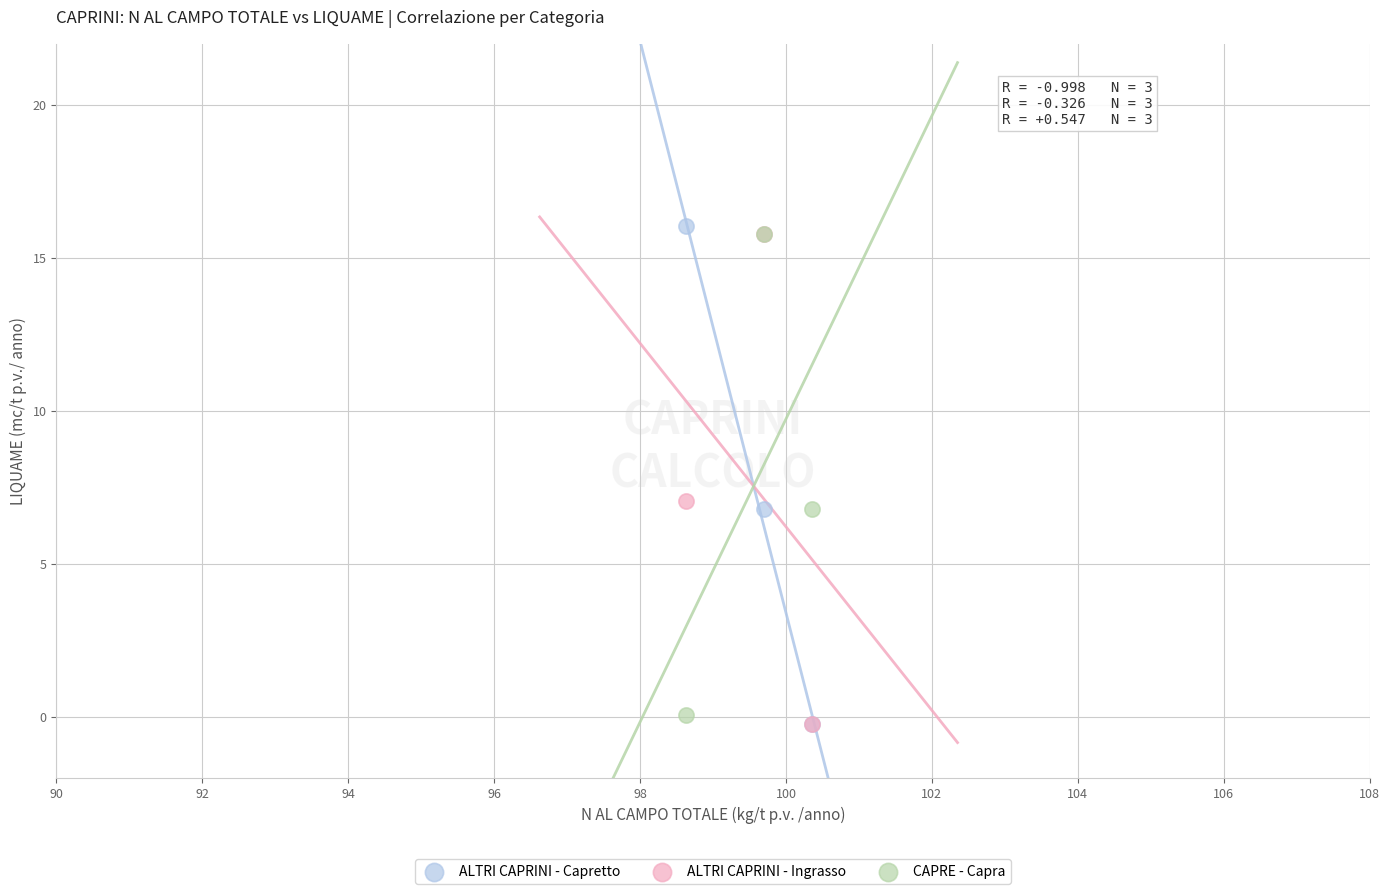

What are all the series names shown in the legend?

ALTRI CAPRINI - Capretto, ALTRI CAPRINI - Ingrasso, CAPRE - Capra